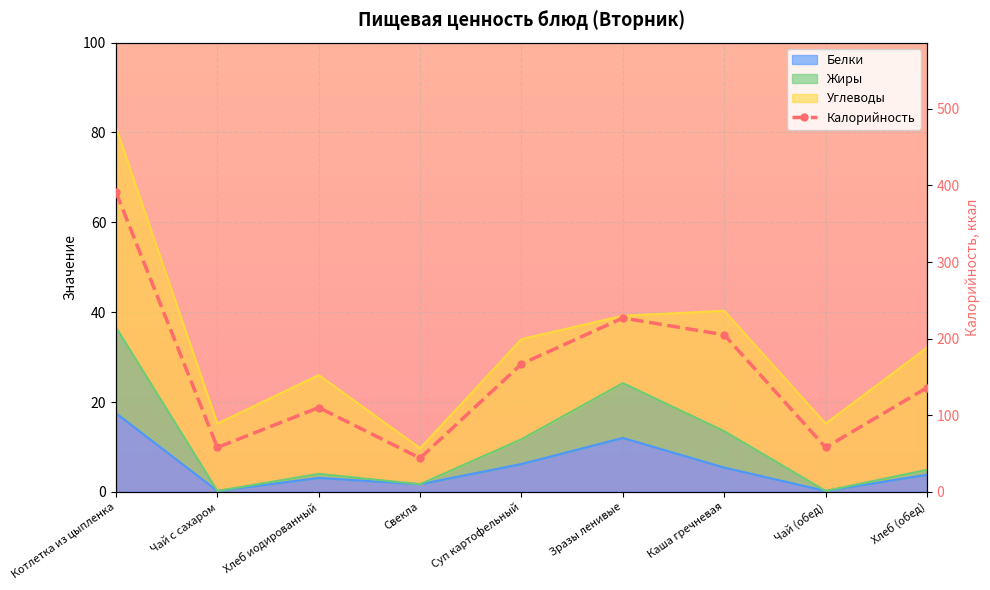

Reading left to right, extract all data points from this chart.

Котлетка из цыпленка=391	Чай с сахаром=58	Хлеб иодированный=110	Свекла=44	Суп картофельный=167	Зразы ленивые=227	Каша гречневая=205	Чай (обед)=58	Хлеб (обед)=136